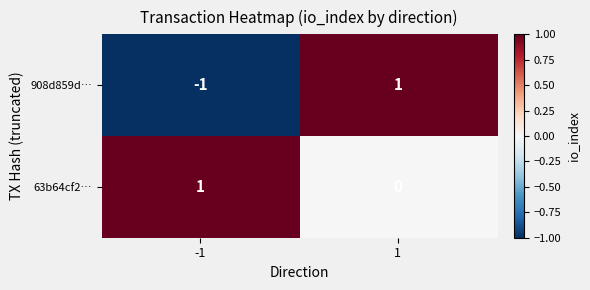

At which category is the sum across all series the highest?

1